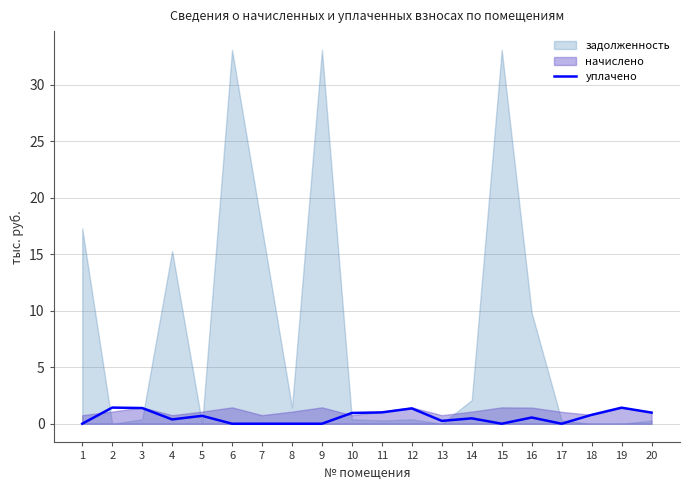

What is the maximum value for уплачено?

1.4